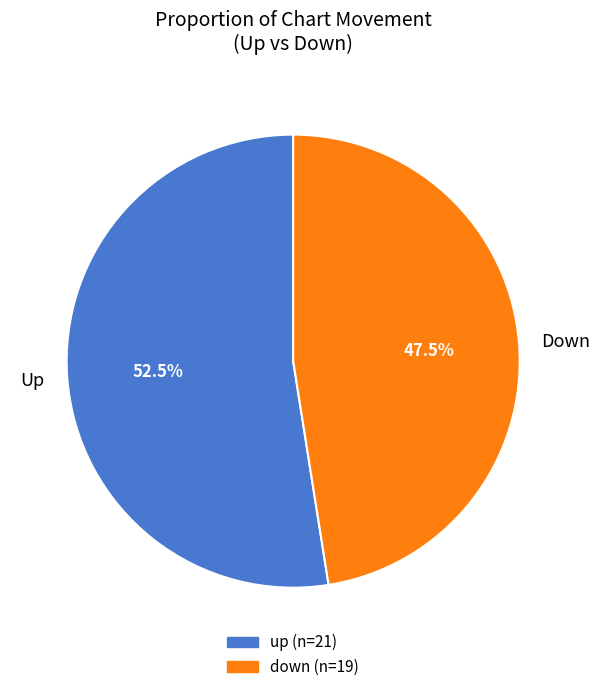

Which category accounts for the majority?

Up